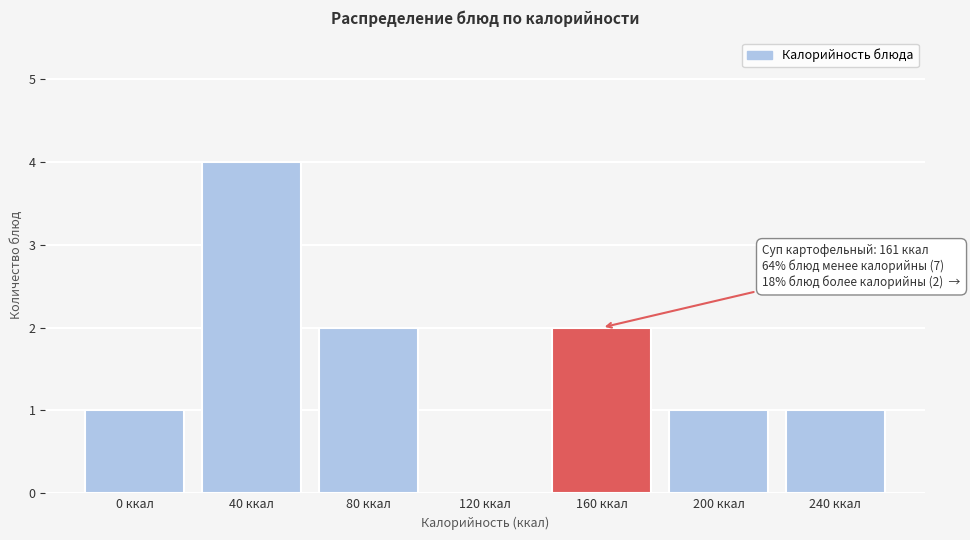

Reading left to right, what are all the values shown in this chart?

0 ккал=1	40 ккал=4	80 ккал=2	120 ккал=0	160 ккал=2	200 ккал=1	240 ккал=1